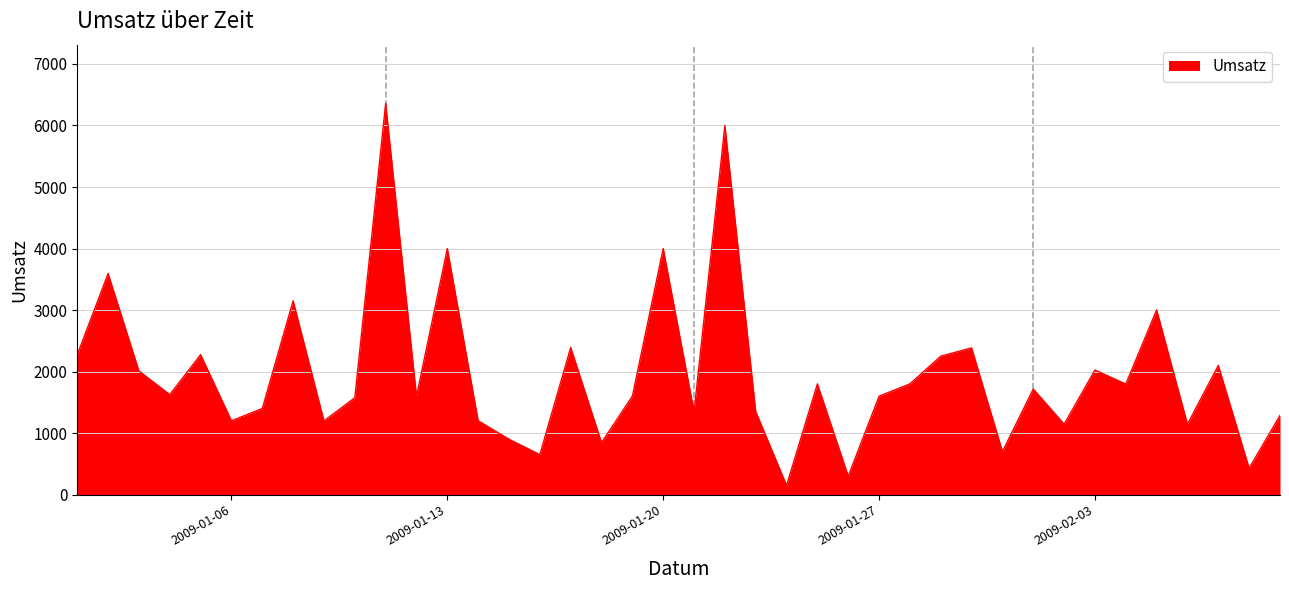

How many lines are shown in the chart?

1